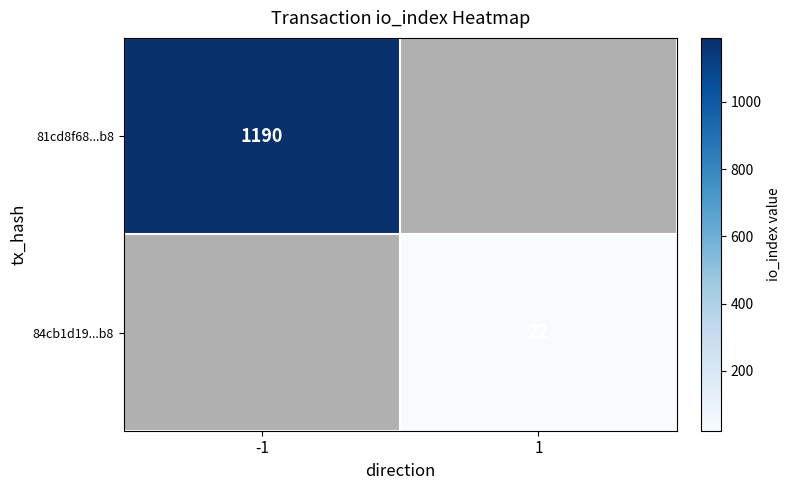

Count the number of categories in the chart.

2